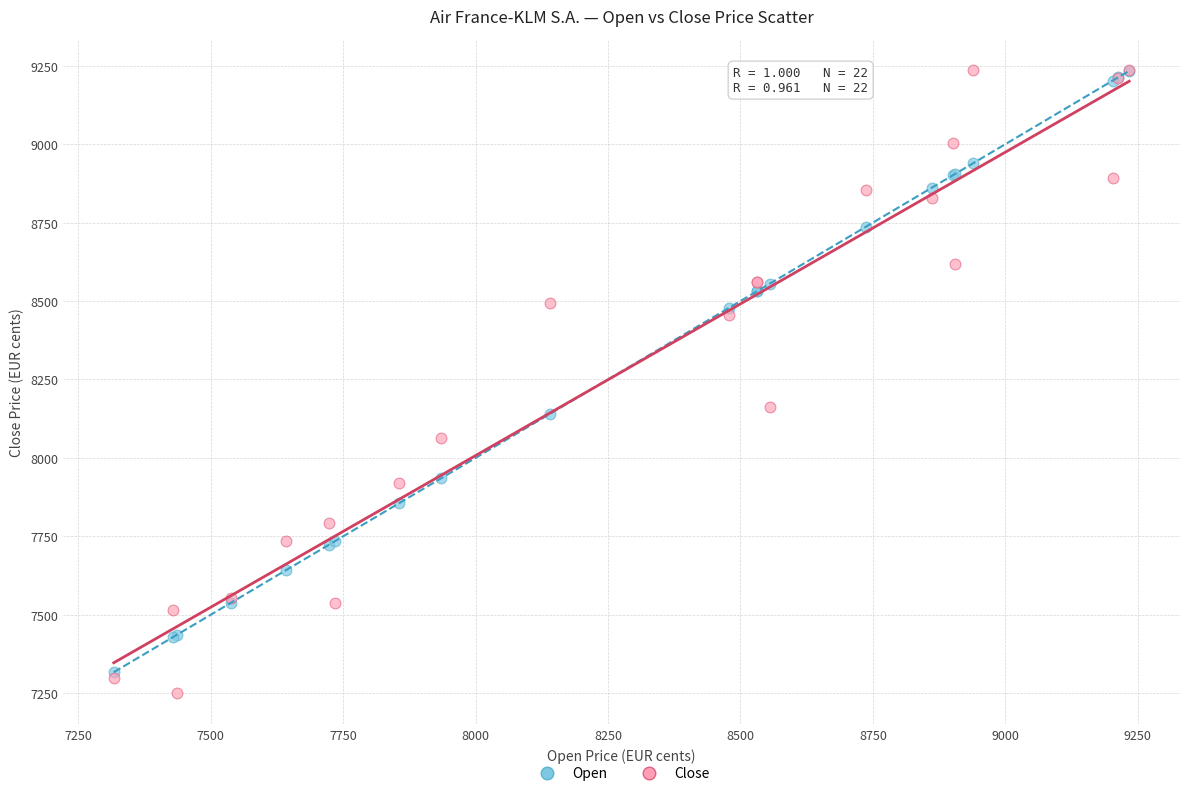

Across all series, what Y value is closest to 8243?

8162